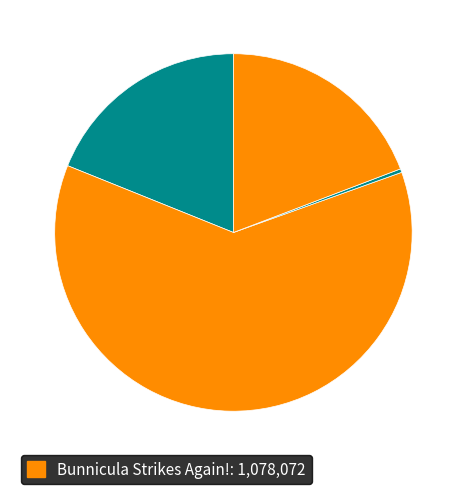

How many slices are in this pie chart?

4